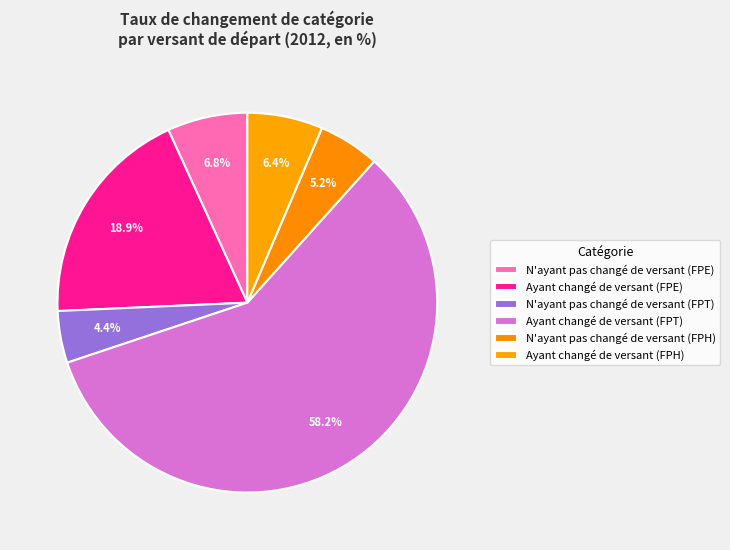

How many slices are in this pie chart?

6